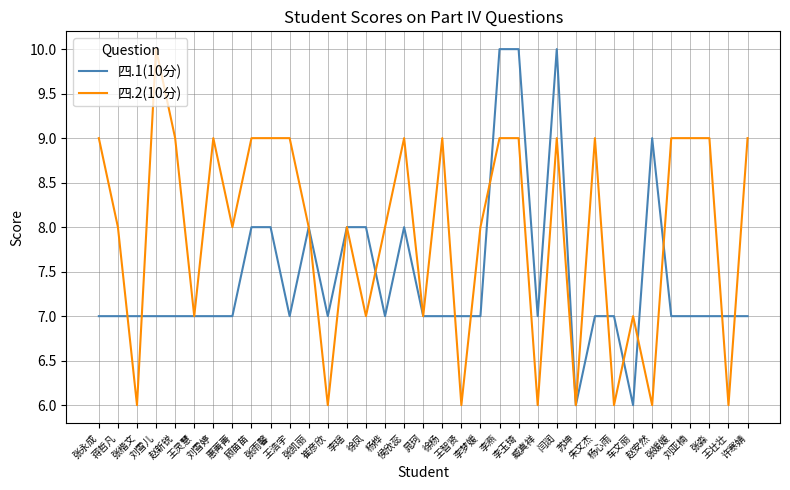

Which series has the largest total across all categories?

四.2(10分)